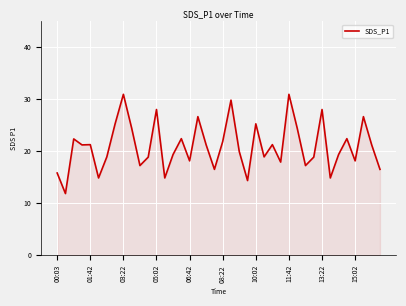

What is the maximum value shown in the chart?

30.9